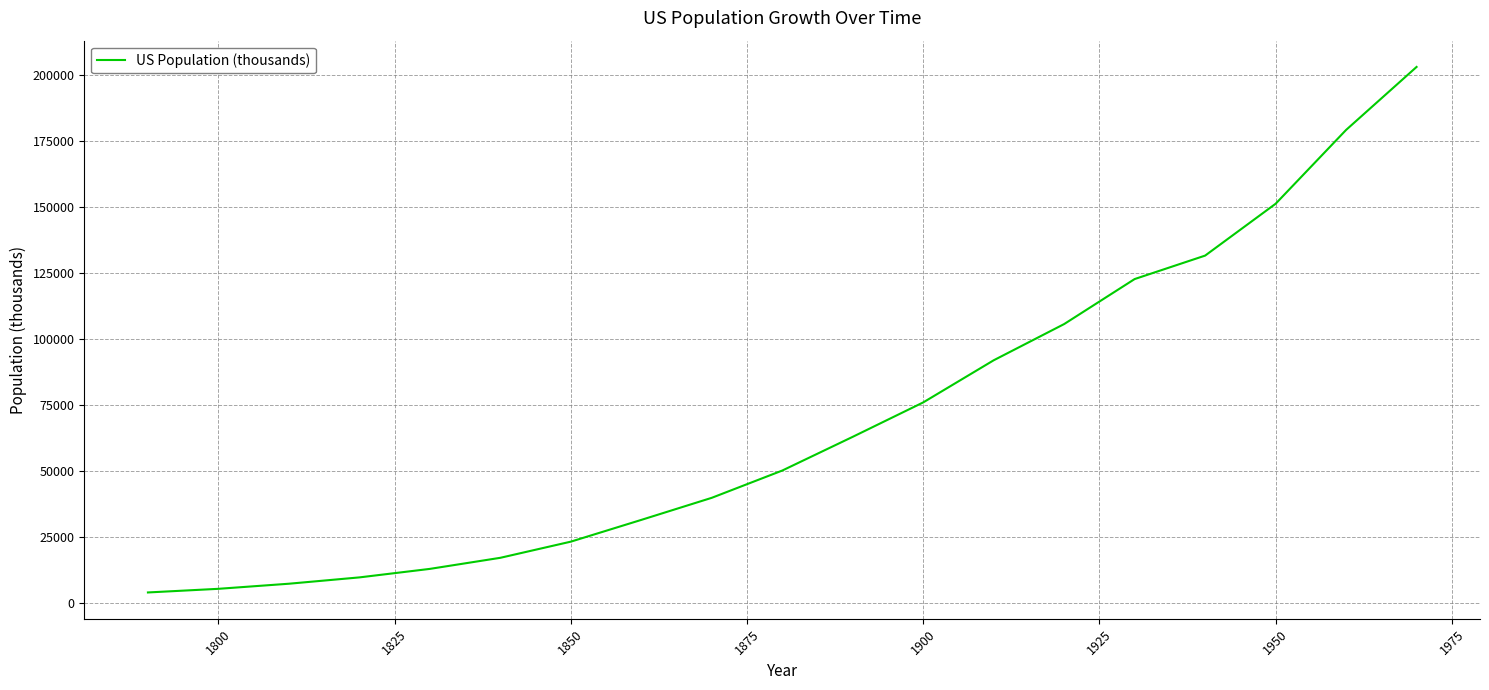

What is the difference between the maximum and minimum values?

199282